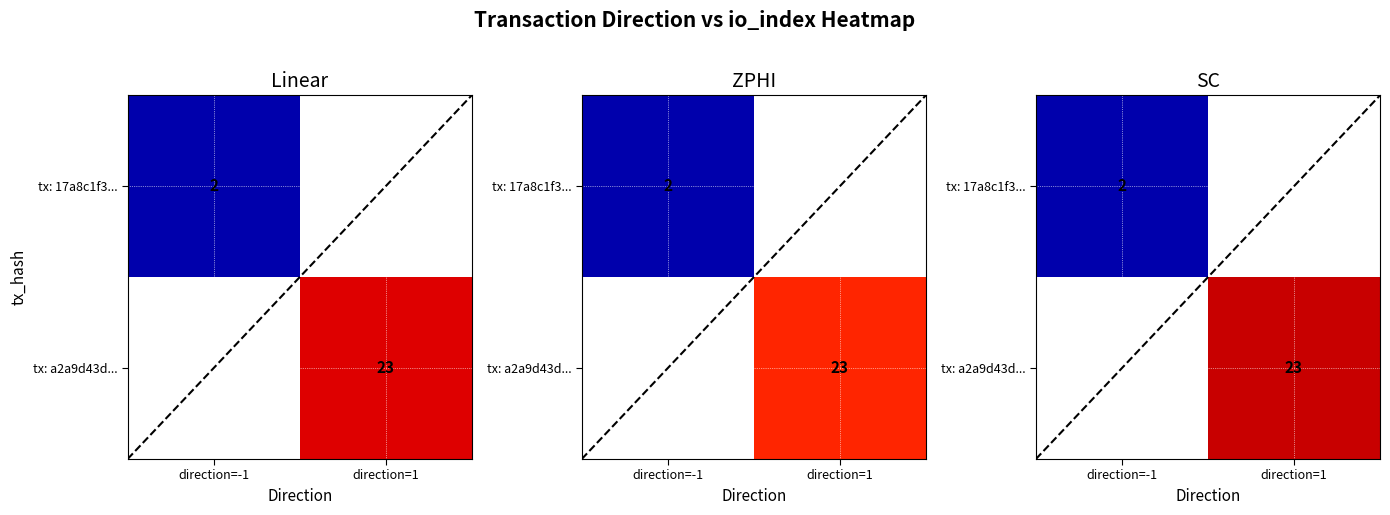

At which category does the chart reach its peak across all series?

direction=1